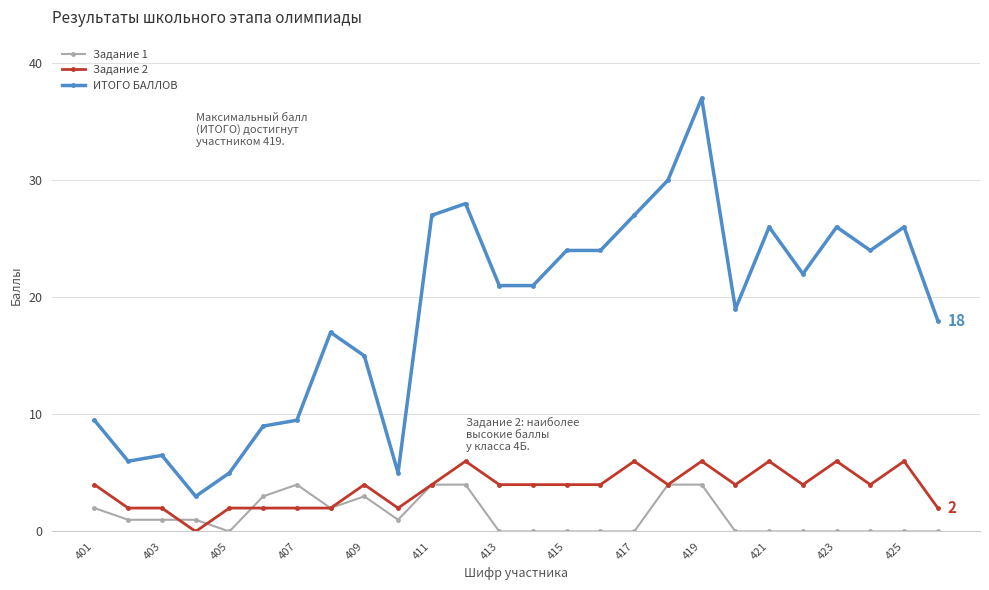

What is the maximum value for ИТОГО БАЛЛОВ?

37.0